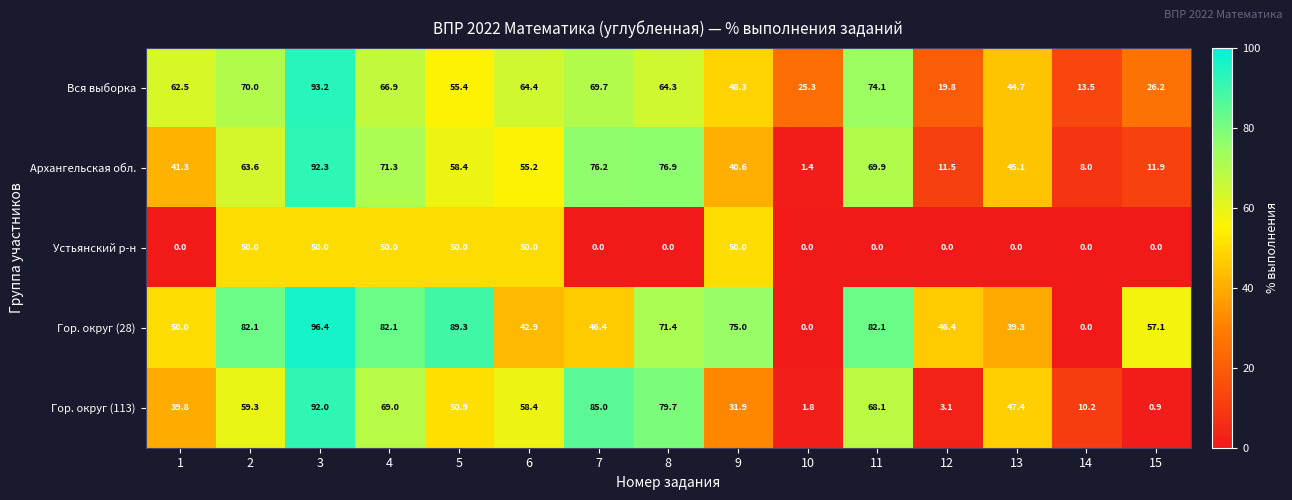

How many values in the Архангельская обл. series exceed 55?

8